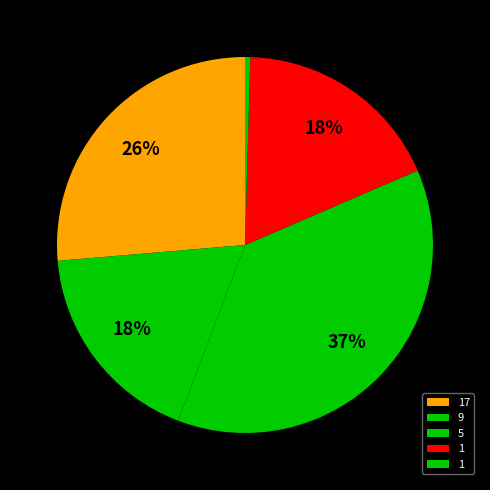

Count the number of slices in the pie.

5